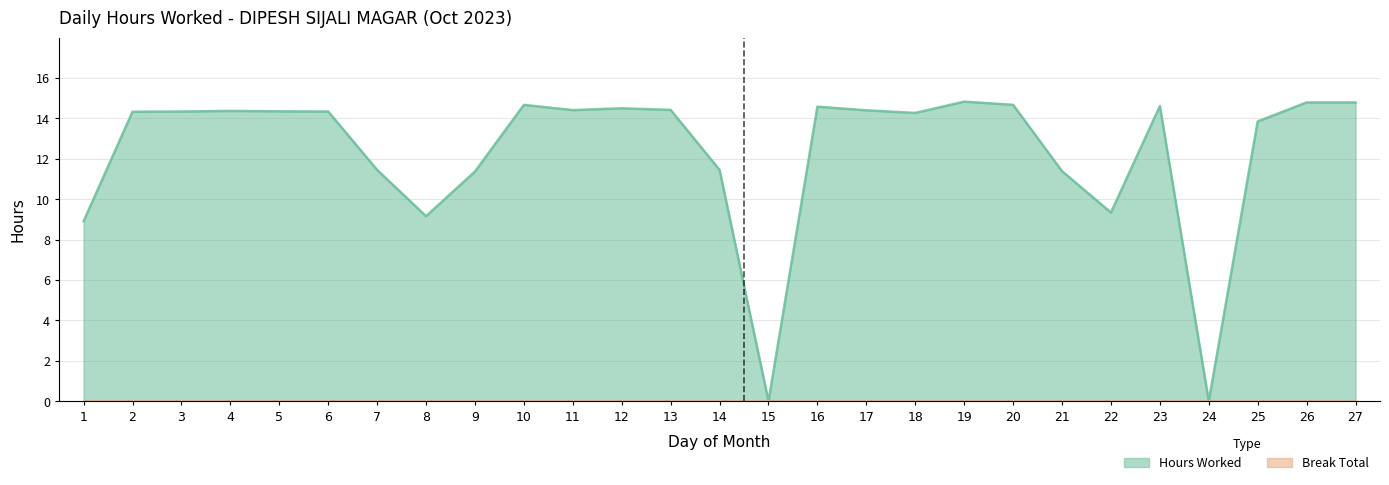

True or false: the data shows 14.3 at 18.

True